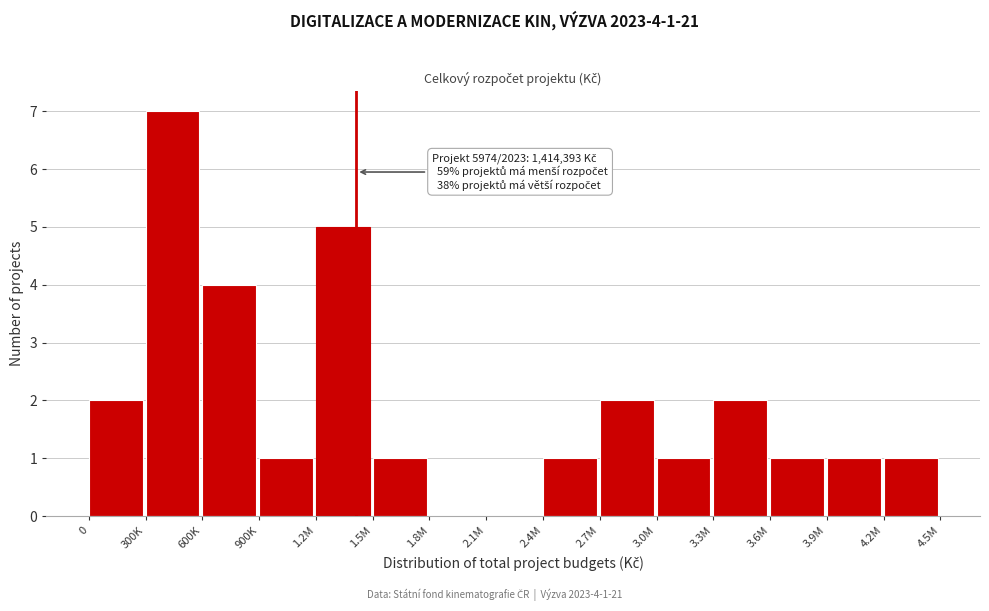

Reading right to left, extract all data points from this chart.

4.2M=1	3.9M=1	3.6M=1	3.3M=2	3.0M=1	2.7M=2	2.4M=1	2.1M=0	1.8M=0	1.5M=1	1.2M=5	900K=1	600K=4	300K=7	0=2